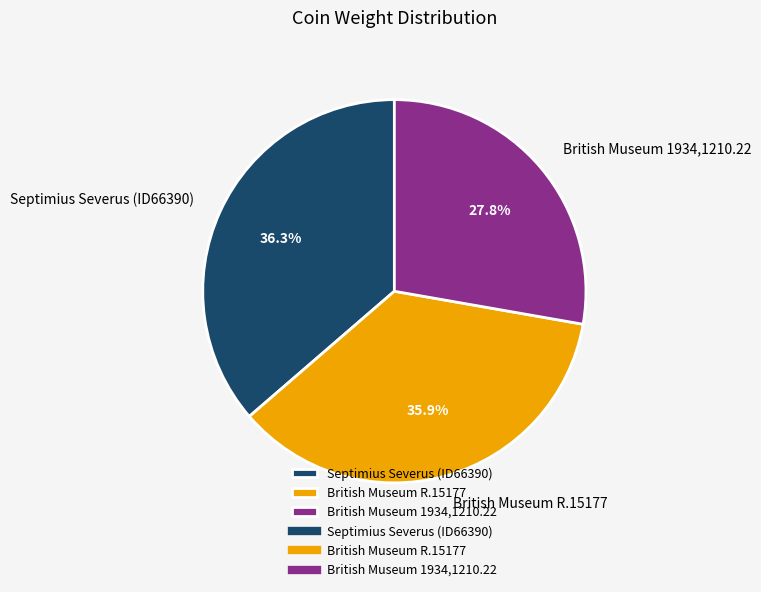

What percentage is NOT represented by Septimius Severus (ID66390)?

63.7%